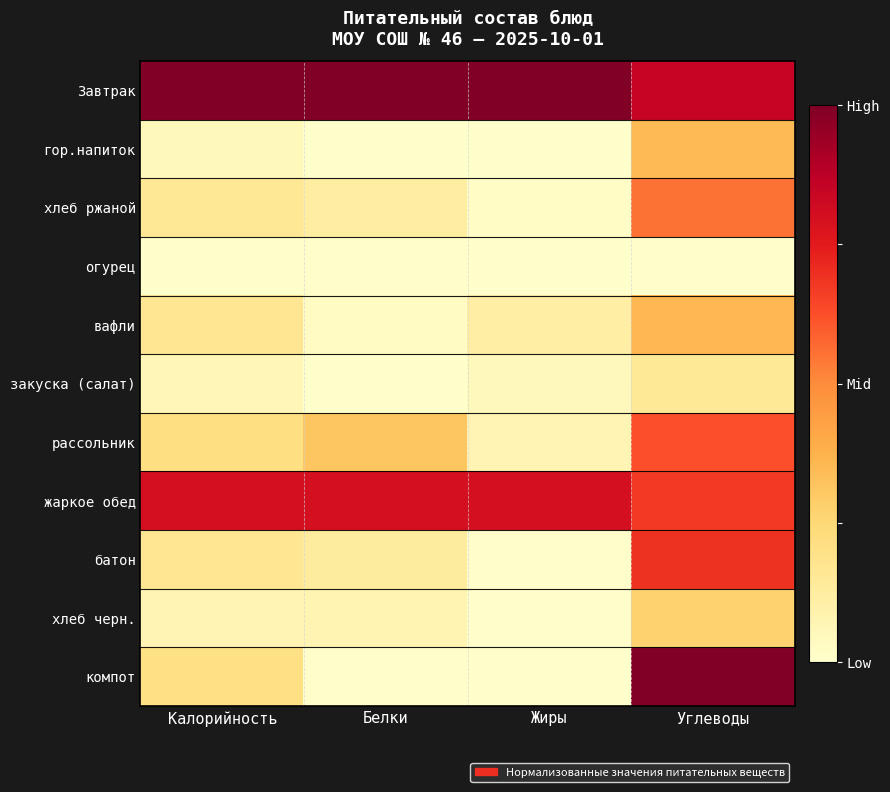

Reading left to right, list all the values displayed in this chart.

Завтрак: Калорийность=1.0	Белки=1.0	Жиры=1.0	Углеводы=0.8
гор.напиток: Калорийность=0.0	Белки=0.0	Жиры=0.0	Углеводы=0.3
хлеб ржаной: Калорийность=0.2	Белки=0.1	Жиры=0.0	Углеводы=0.6
огурец: Калорийность=0.0	Белки=0.0	Жиры=0.0	Углеводы=0.0
вафли: Калорийность=0.2	Белки=0.0	Жиры=0.1	Углеводы=0.4
закуска (салат): Калорийность=0.1	Белки=0.0	Жиры=0.0	Углеводы=0.2
рассольник: Калорийность=0.2	Белки=0.3	Жиры=0.1	Углеводы=0.6
жаркое обед: Калорийность=0.8	Белки=0.8	Жиры=0.8	Углеводы=0.7
батон: Калорийность=0.2	Белки=0.1	Жиры=0.0	Углеводы=0.7
хлеб черн.: Калорийность=0.1	Белки=0.1	Жиры=0.0	Углеводы=0.3
компот: Калорийность=0.2	Белки=0.0	Жиры=0.0	Углеводы=1.0